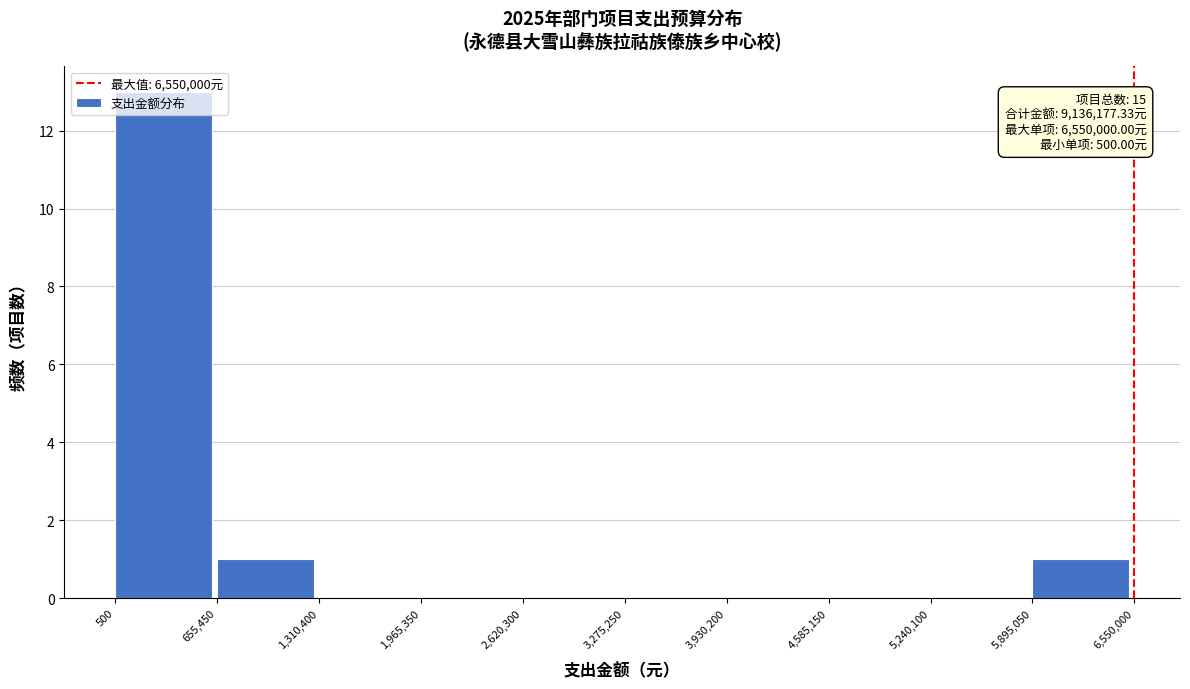

Over which range of the x-axis is the bar tallest?

500 to 655,450